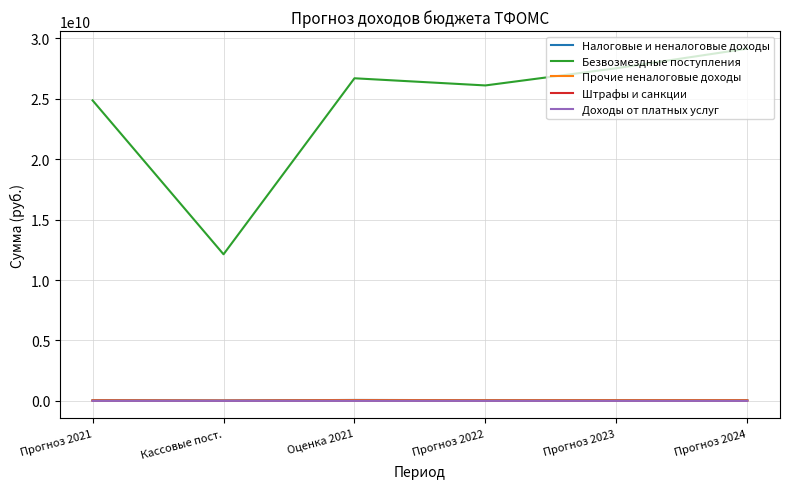

How many values in the Налоговые и неналоговые доходы series are below 61349200?

3